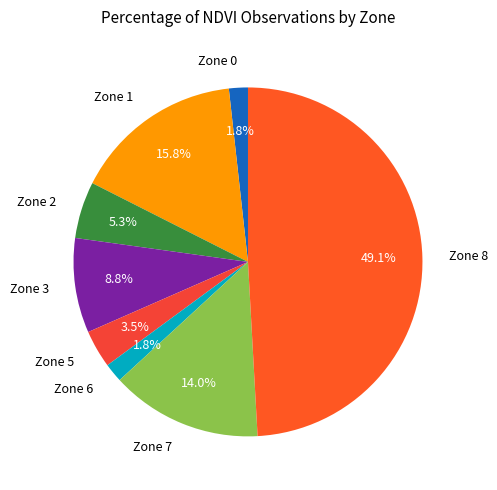

Between Zone 2 and Zone 5, which is larger?

Zone 2